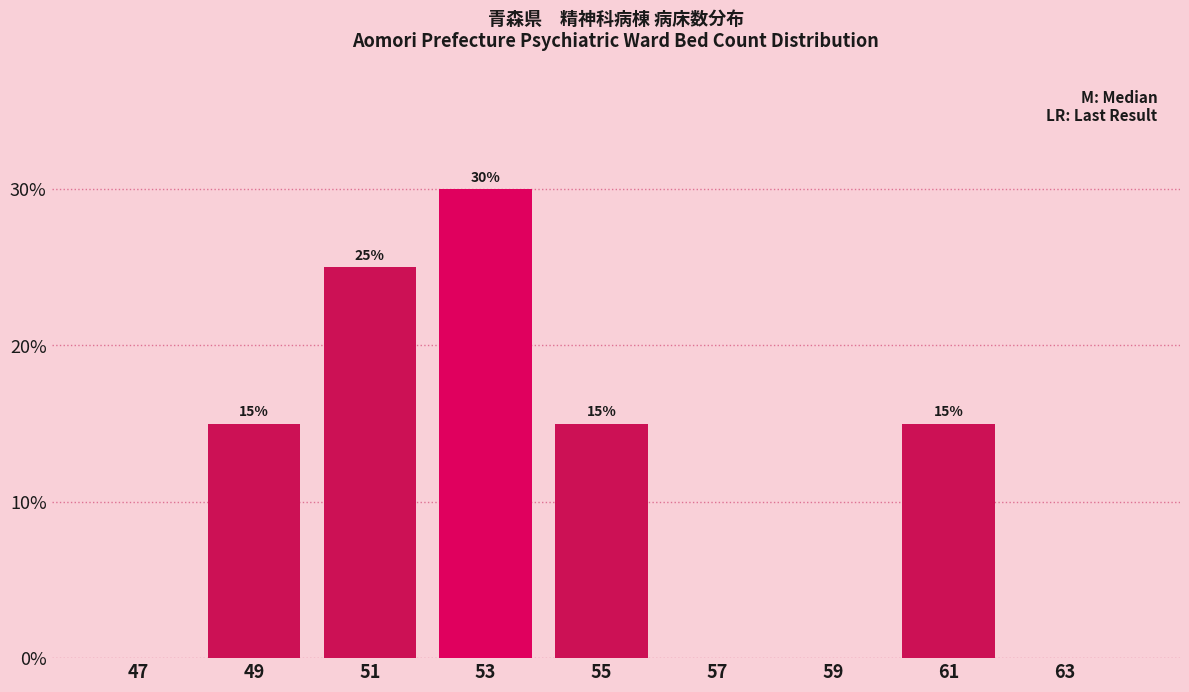

Reading left to right, what are all the values shown in this chart?

47=0	49=15	51=25	53=30	55=15	57=0	59=0	61=15	63=0